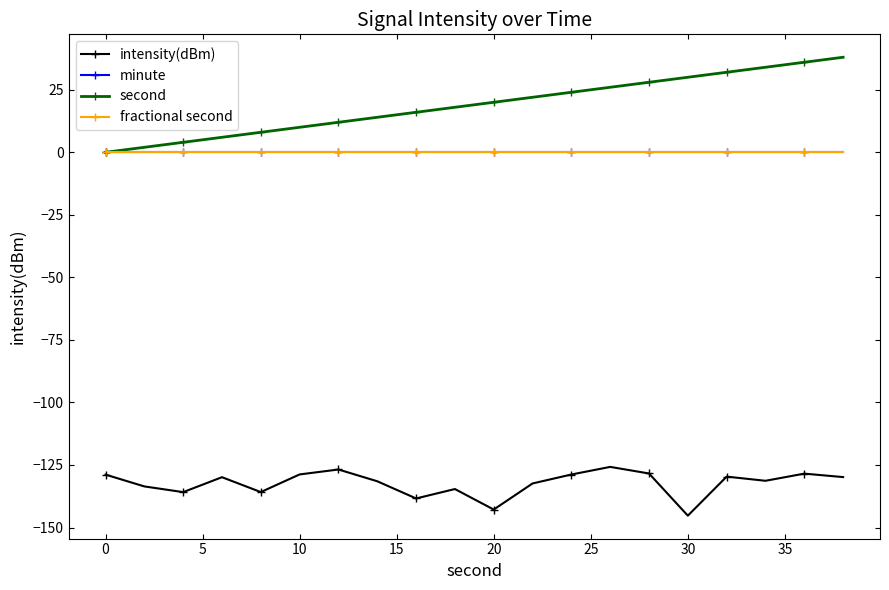

Is this an area chart (filled region under the line)?

No